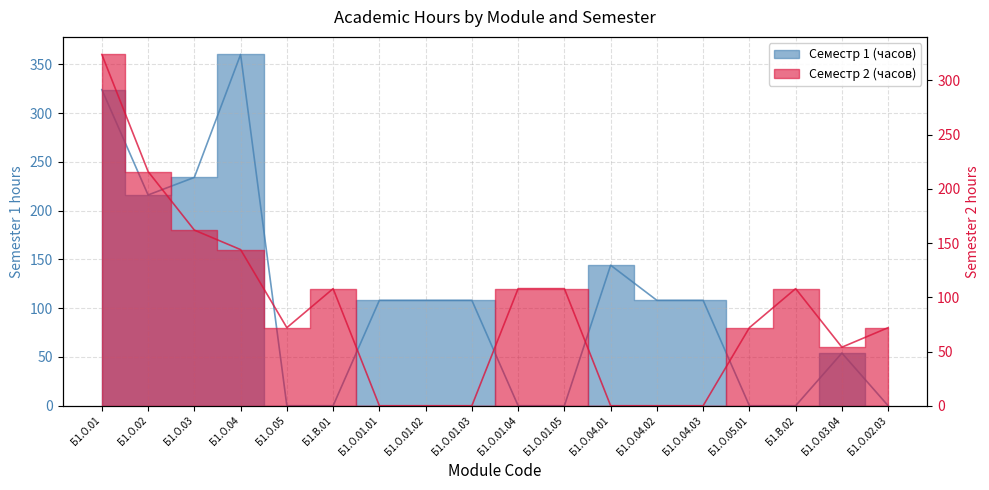

List the labels in order of Семестр 1 (часов) value, largest first.

Б1.О.04, Б1.О.01, Б1.О.03, Б1.О.02, Б1.О.04.01, Б1.О.01.01, Б1.О.01.02, Б1.О.01.03, Б1.О.04.02, Б1.О.04.03, Б1.О.03.04, Б1.О.05, Б1.В.01, Б1.О.01.04, Б1.О.01.05, Б1.О.05.01, Б1.В.02, Б1.О.02.03